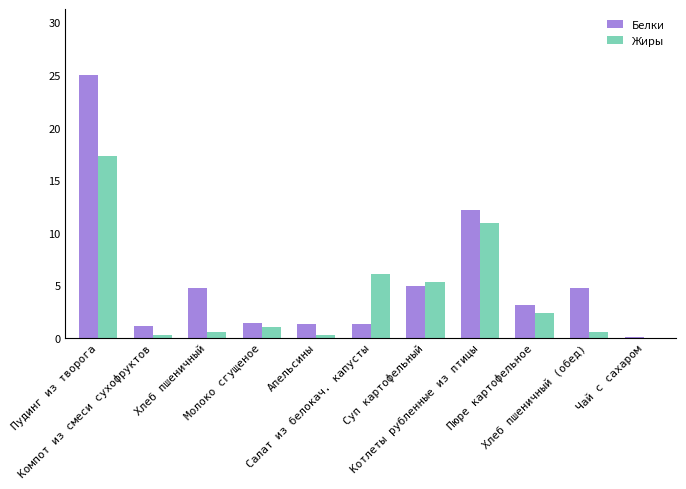

At which category does the chart reach its peak across all series?

Пудинг из творога